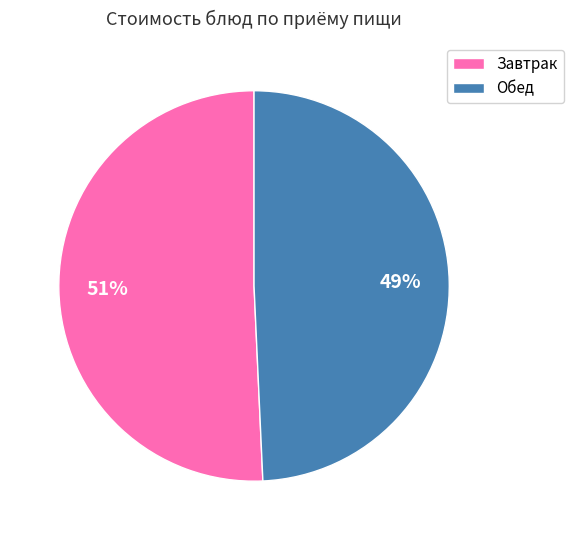

To the nearest percent, what portion does Завтрак represent?

51%